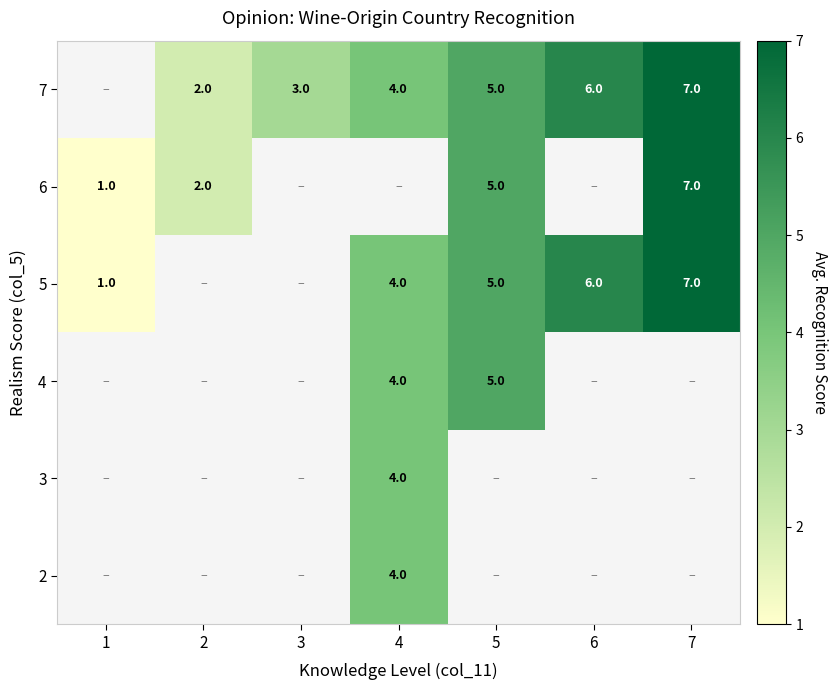

True or false: 6 has a value of 0 at 2.

False